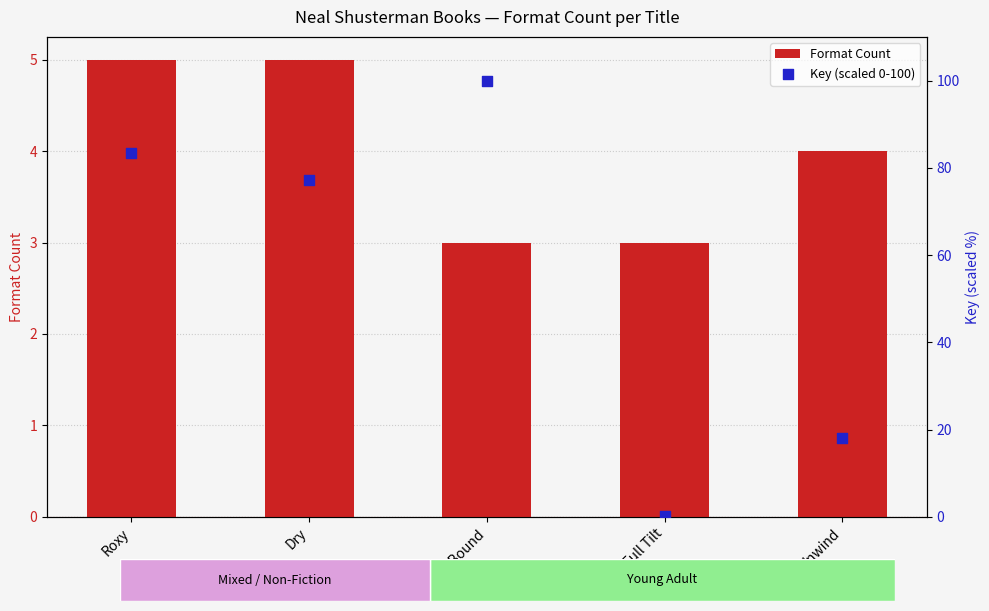

What is the total value across all series at Full Tilt?

3.2